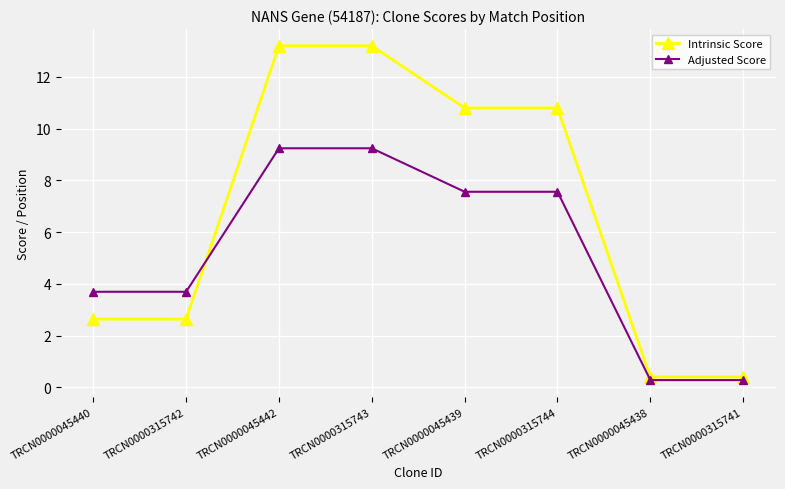

Is this an area chart (filled region under the line)?

No